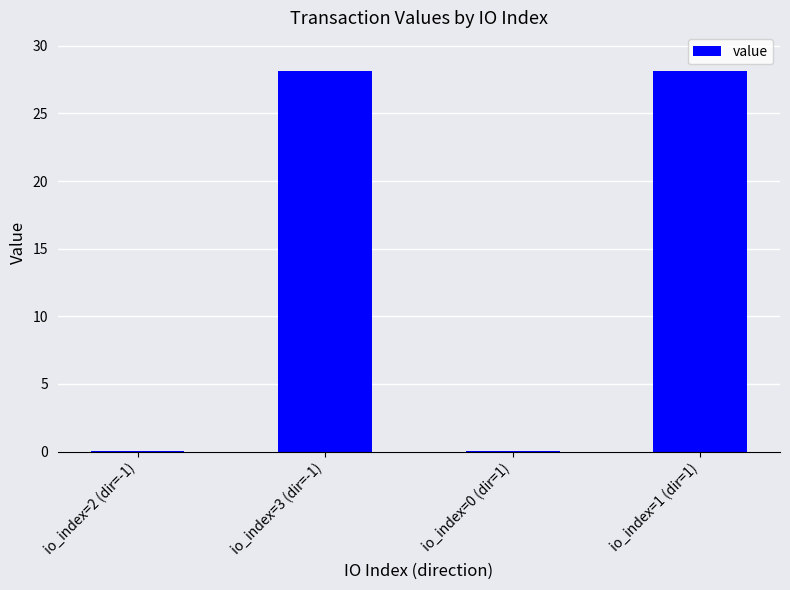

Reading left to right, transcribe all the data shown in this chart.

0.1	28.1	0.1	28.1